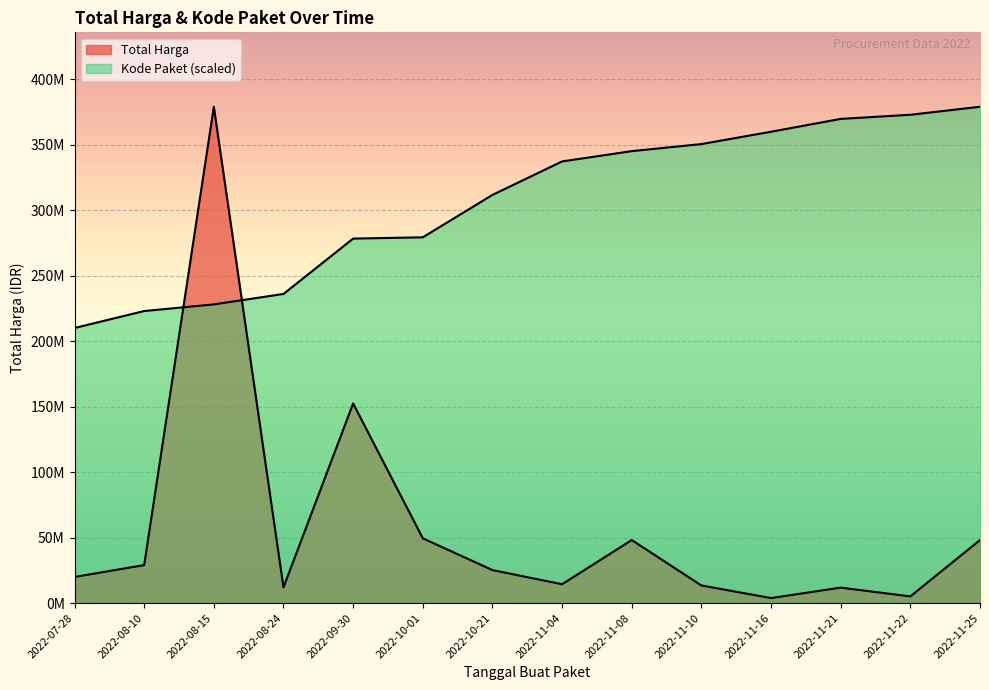

How many categories are shown in the chart?

14